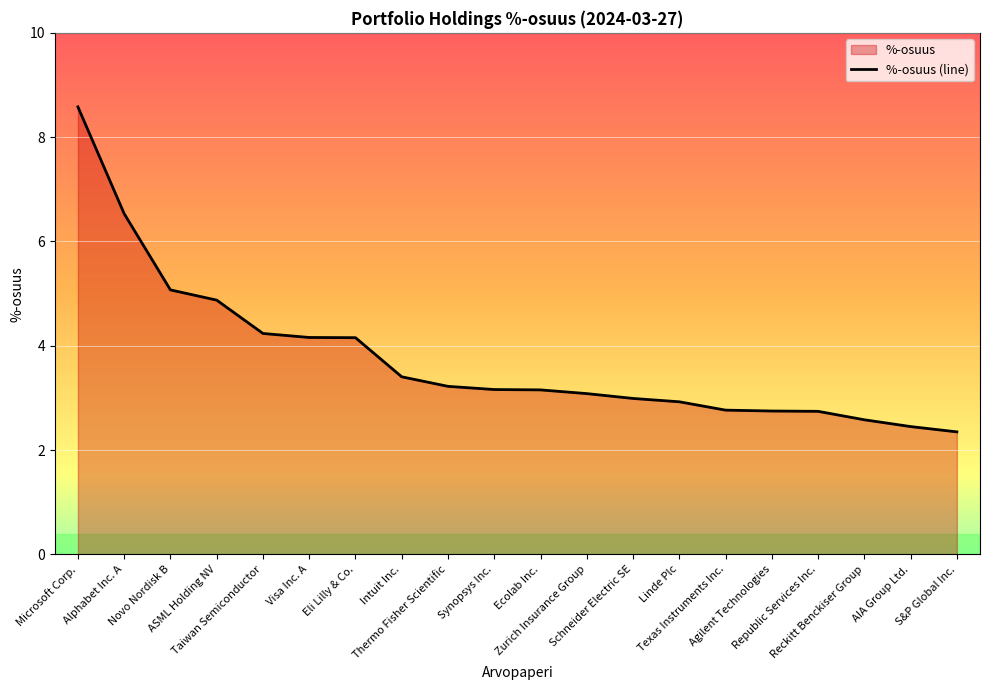

True or false: the data has more than 0 interior local peaks.

False